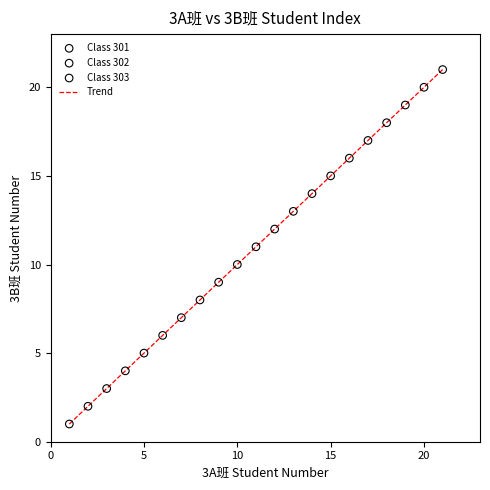

What is the maximum value shown in the chart?

21